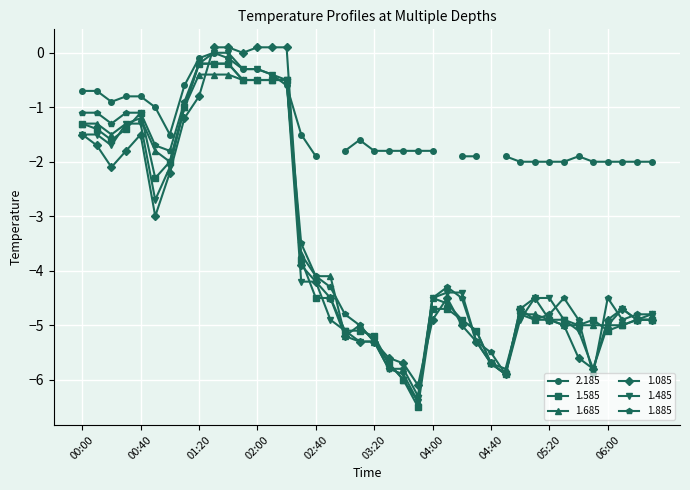

True or false: 1.685 has a value of -5.0 at 06:00.

True